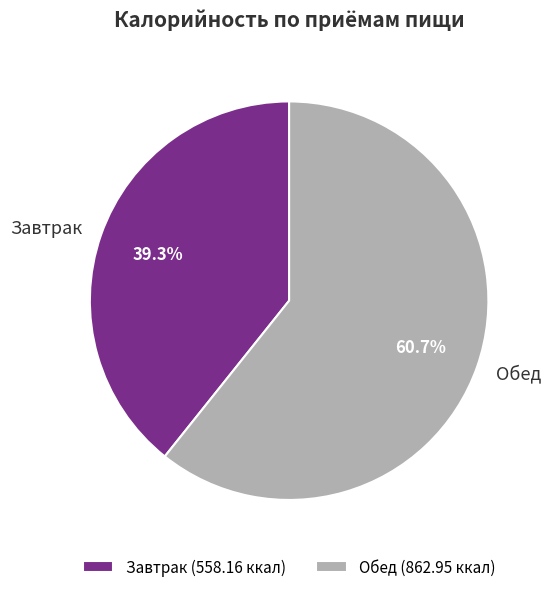

Rank the categories by value from highest to lowest.

Обед, Завтрак